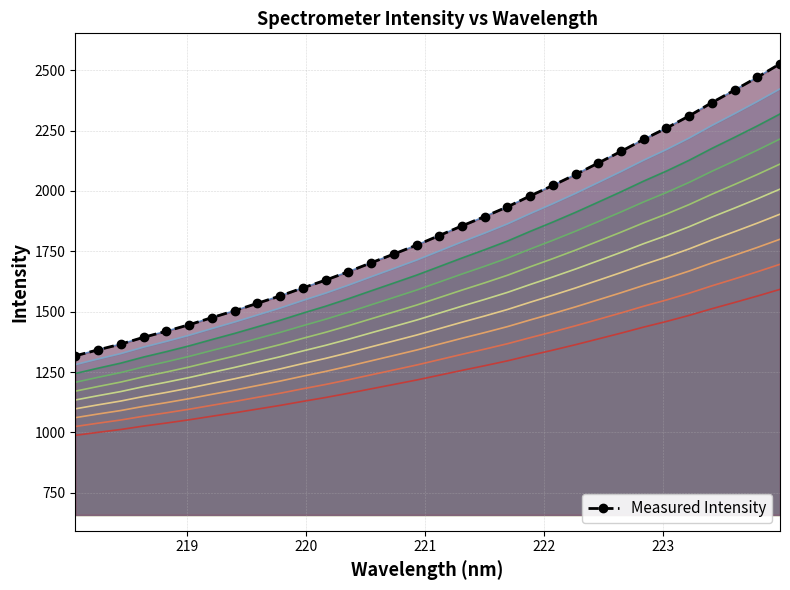

True or false: the data has more than 1 interior local peaks.

False